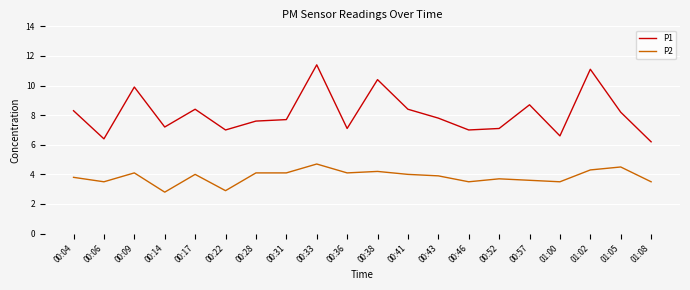

What position from the left is 01:00?

17